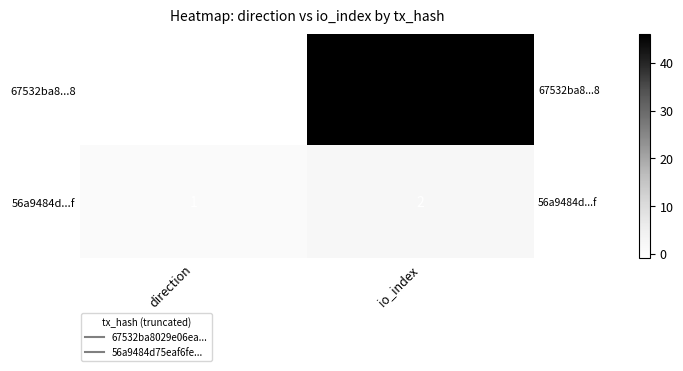

The value of 56a9484d...f at io_index is 2. True or false?

True